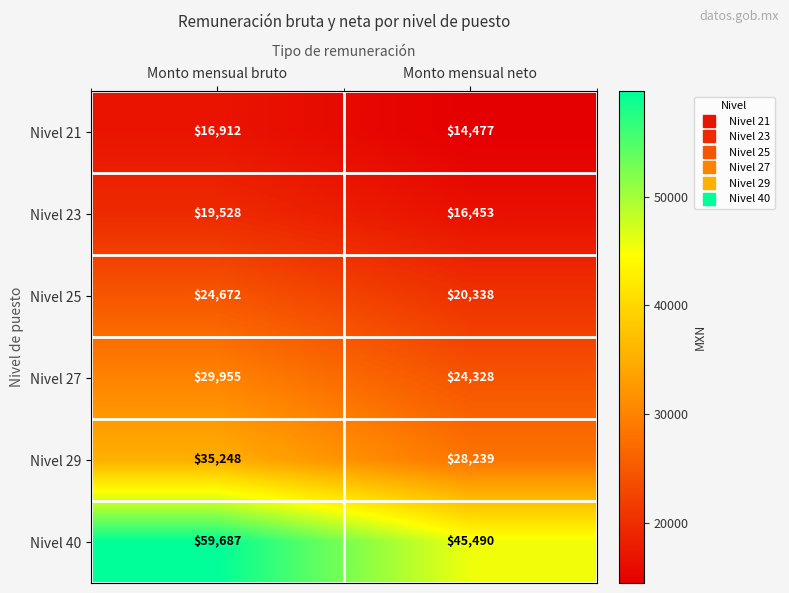

Which series has the widest spread of values?

Nivel 40